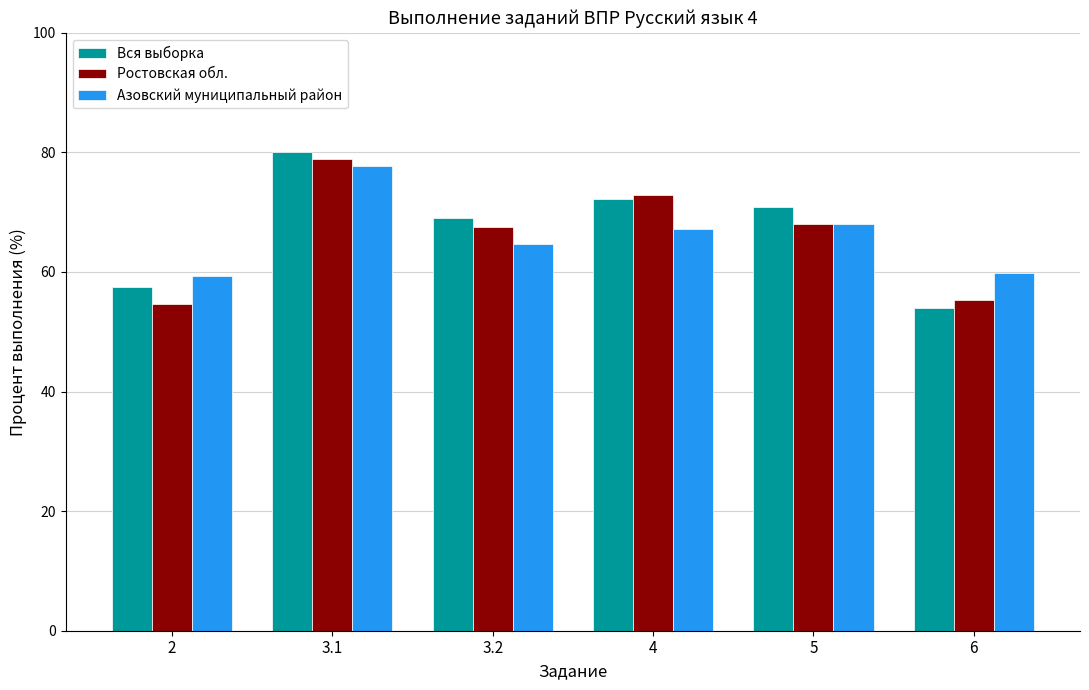

What is the sum of the Ростовская обл. values at 2 and 3.1?

133.6